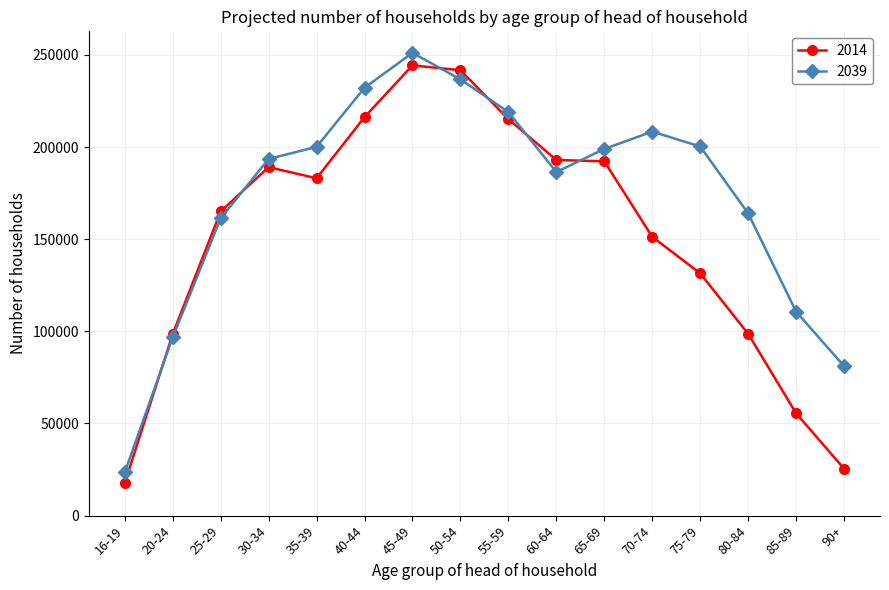

Rank the series by their maximum value, from highest to lowest.

2039, 2014